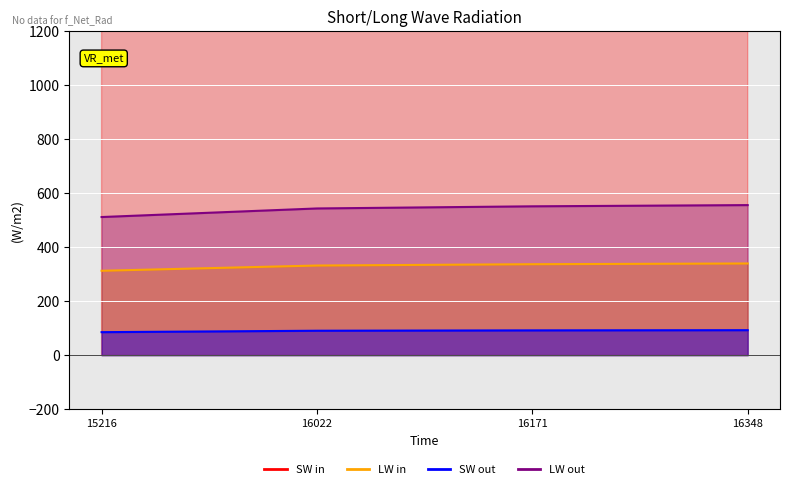

What is the difference between the maximum and second lowest values?

7.6